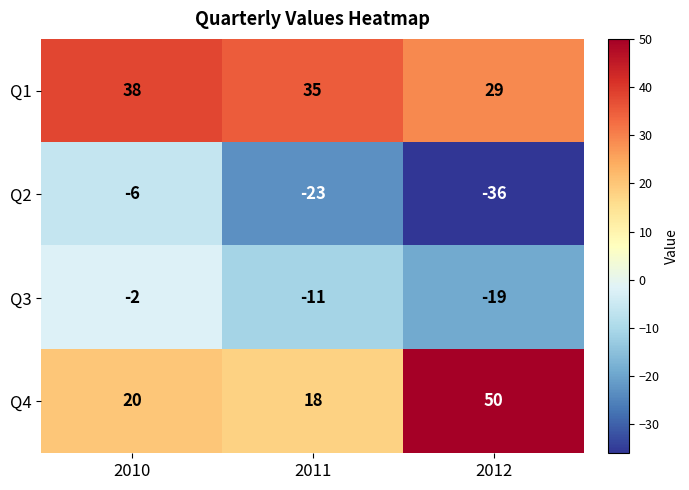

True or false: Q4 has a value of 18 at 2011.

True